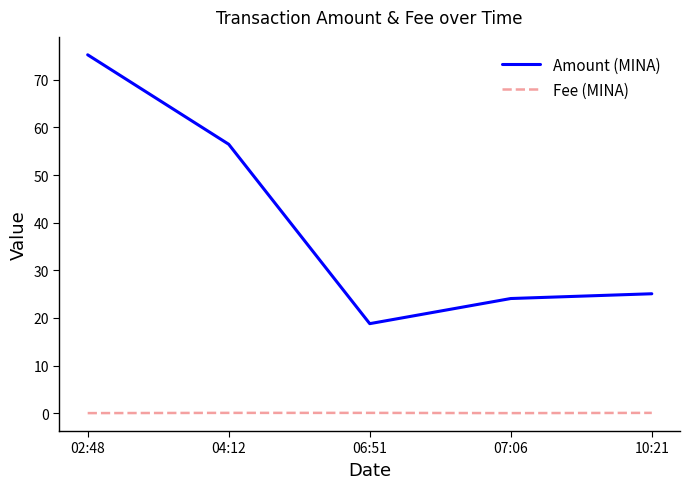

True or false: Amount (MINA) and Fee (MINA) intersect in this chart.

False